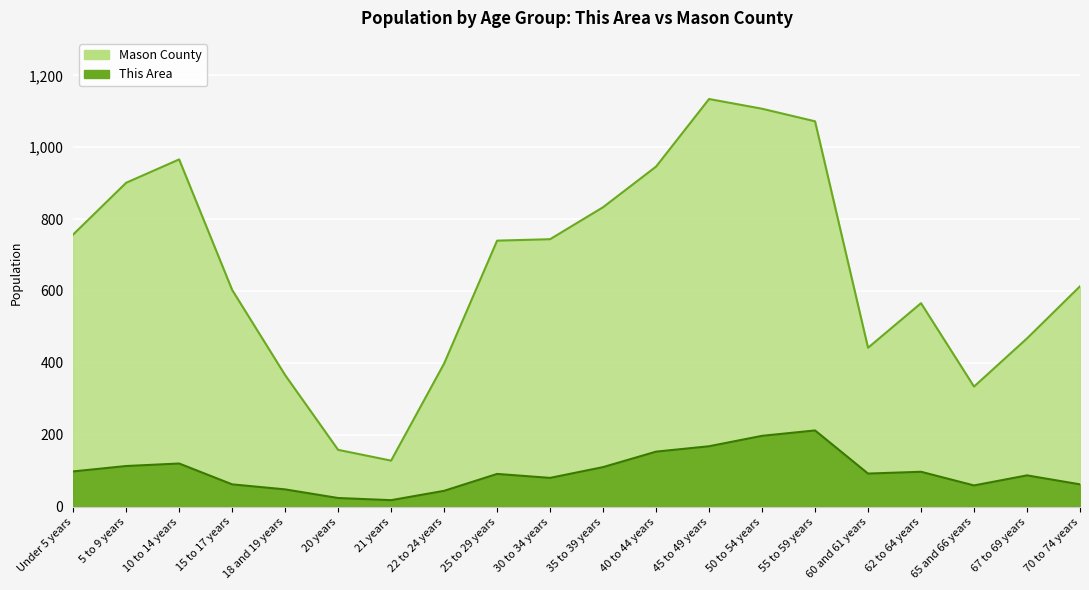

Which category has the lowest value across all series?

21 years